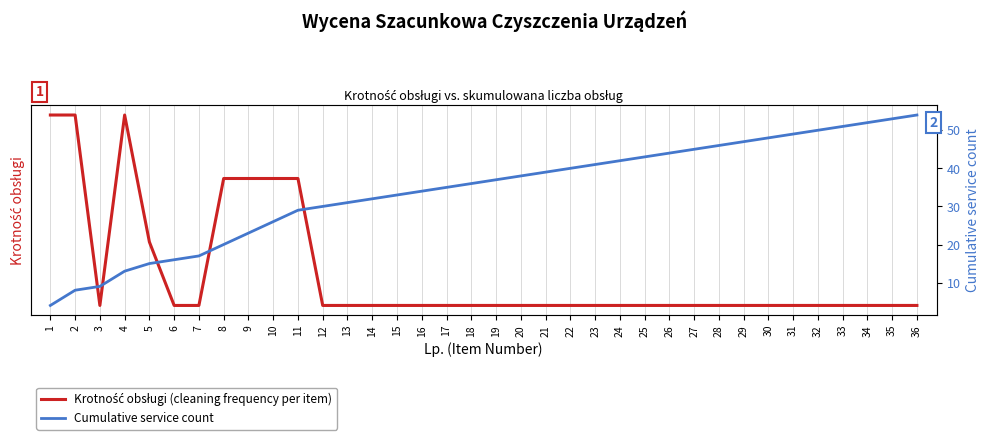

At which category is the sum across all series the highest?

36